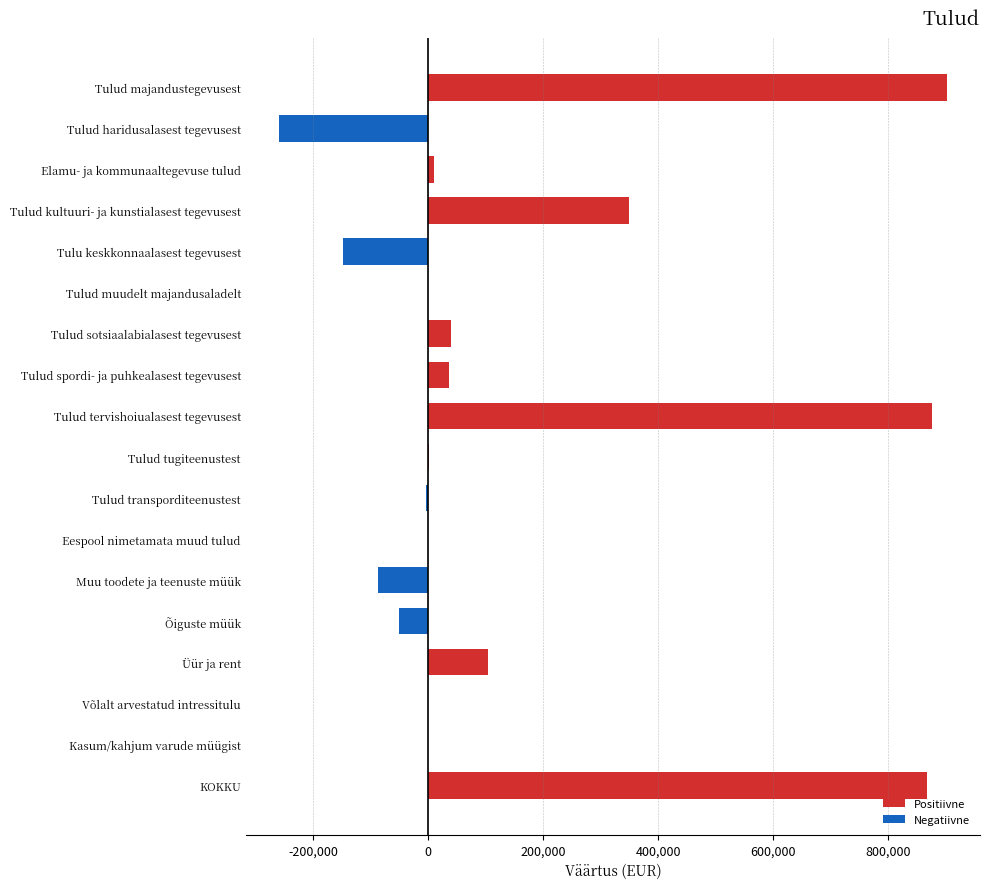

What is the greatest value displayed?

902016